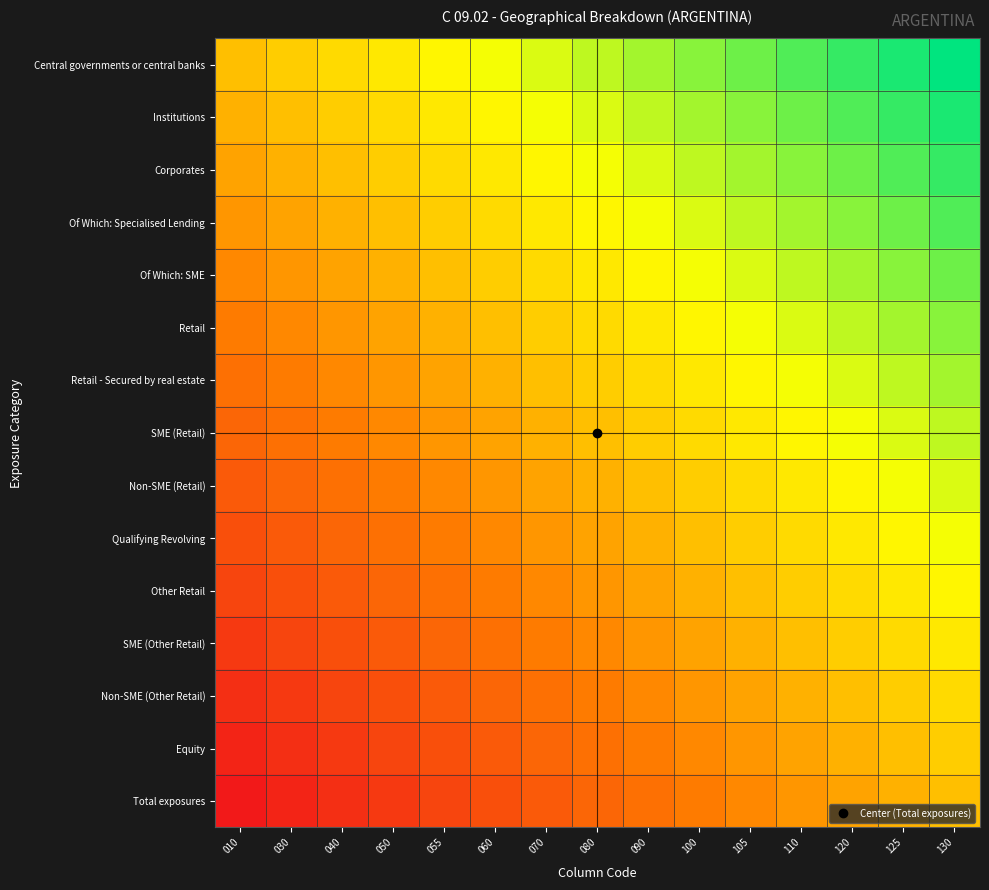

Reading left to right, what are all the values shown in this chart?

Central governments or central banks: 010=0.0	030=0.1	040=0.1	050=0.2	055=0.3	060=0.4	070=0.4	080=0.5	090=0.6	100=0.6	105=0.7	110=0.8	120=0.9	125=0.9	130=1.0
Institutions: 010=-0.1	030=0.0	040=0.1	050=0.1	055=0.2	060=0.3	070=0.4	080=0.4	090=0.5	100=0.6	105=0.6	110=0.7	120=0.8	125=0.9	130=0.9
Corporates: 010=-0.1	030=-0.1	040=0.0	050=0.1	055=0.1	060=0.2	070=0.3	080=0.4	090=0.4	100=0.5	105=0.6	110=0.6	120=0.7	125=0.8	130=0.9
Of Which: Specialised Lending: 010=-0.2	030=-0.1	040=-0.1	050=0.0	055=0.1	060=0.1	070=0.2	080=0.3	090=0.4	100=0.4	105=0.5	110=0.6	120=0.6	125=0.7	130=0.8
Of Which: SME: 010=-0.3	030=-0.2	040=-0.1	050=-0.1	055=0.0	060=0.1	070=0.1	080=0.2	090=0.3	100=0.4	105=0.4	110=0.5	120=0.6	125=0.6	130=0.7
Retail: 010=-0.4	030=-0.3	040=-0.2	050=-0.1	055=-0.1	060=0.0	070=0.1	080=0.1	090=0.2	100=0.3	105=0.4	110=0.4	120=0.5	125=0.6	130=0.6
Retail - Secured by real estate: 010=-0.4	030=-0.4	040=-0.3	050=-0.2	055=-0.1	060=-0.1	070=0.0	080=0.1	090=0.1	100=0.2	105=0.3	110=0.4	120=0.4	125=0.5	130=0.6
SME (Retail): 010=-0.5	030=-0.4	040=-0.4	050=-0.3	055=-0.2	060=-0.1	070=-0.1	080=0.0	090=0.1	100=0.1	105=0.2	110=0.3	120=0.4	125=0.4	130=0.5
Non-SME (Retail): 010=-0.6	030=-0.5	040=-0.4	050=-0.4	055=-0.3	060=-0.2	070=-0.1	080=-0.1	090=0.0	100=0.1	105=0.1	110=0.2	120=0.3	125=0.4	130=0.4
Qualifying Revolving: 010=-0.6	030=-0.6	040=-0.5	050=-0.4	055=-0.4	060=-0.3	070=-0.2	080=-0.1	090=-0.1	100=0.0	105=0.1	110=0.1	120=0.2	125=0.3	130=0.4
Other Retail: 010=-0.7	030=-0.6	040=-0.6	050=-0.5	055=-0.4	060=-0.4	070=-0.3	080=-0.2	090=-0.1	100=-0.1	105=0.0	110=0.1	120=0.1	125=0.2	130=0.3
SME (Other Retail): 010=-0.8	030=-0.7	040=-0.6	050=-0.6	055=-0.5	060=-0.4	070=-0.4	080=-0.3	090=-0.2	100=-0.1	105=-0.1	110=0.0	120=0.1	125=0.1	130=0.2
Non-SME (Other Retail): 010=-0.9	030=-0.8	040=-0.7	050=-0.6	055=-0.6	060=-0.5	070=-0.4	080=-0.4	090=-0.3	100=-0.2	105=-0.1	110=-0.1	120=0.0	125=0.1	130=0.1
Equity: 010=-0.9	030=-0.9	040=-0.8	050=-0.7	055=-0.6	060=-0.6	070=-0.5	080=-0.4	090=-0.4	100=-0.3	105=-0.2	110=-0.1	120=-0.1	125=0.0	130=0.1
Total exposures: 010=-1.0	030=-0.9	040=-0.9	050=-0.8	055=-0.7	060=-0.6	070=-0.6	080=-0.5	090=-0.4	100=-0.4	105=-0.3	110=-0.2	120=-0.1	125=-0.1	130=0.0